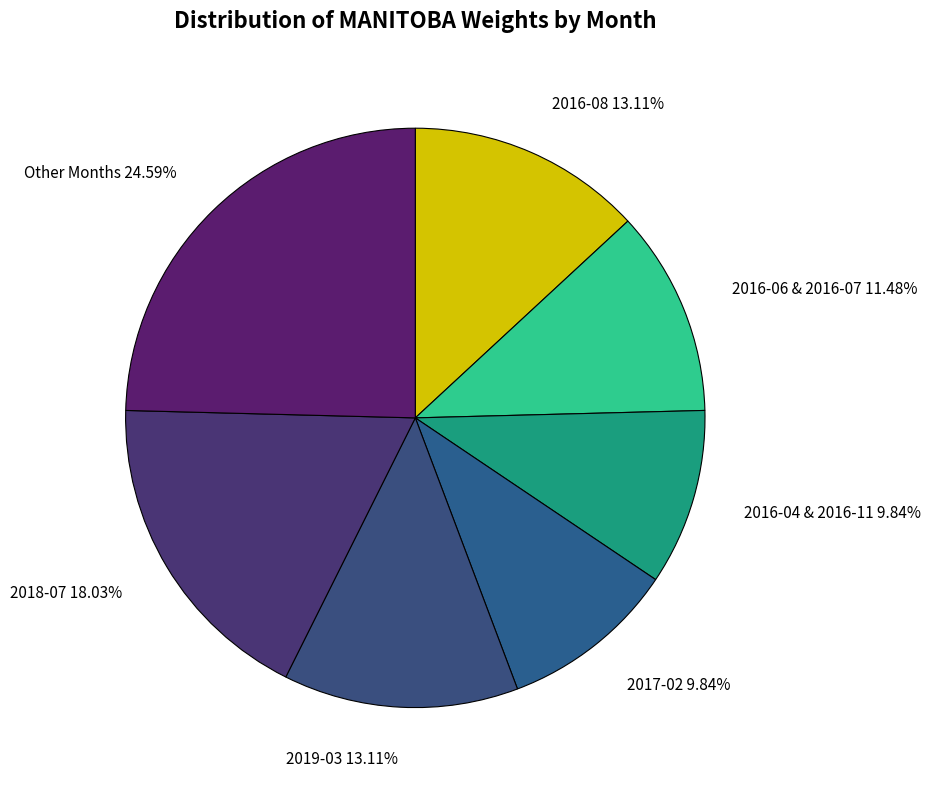

Which category has the biggest portion of the pie?

Other Months